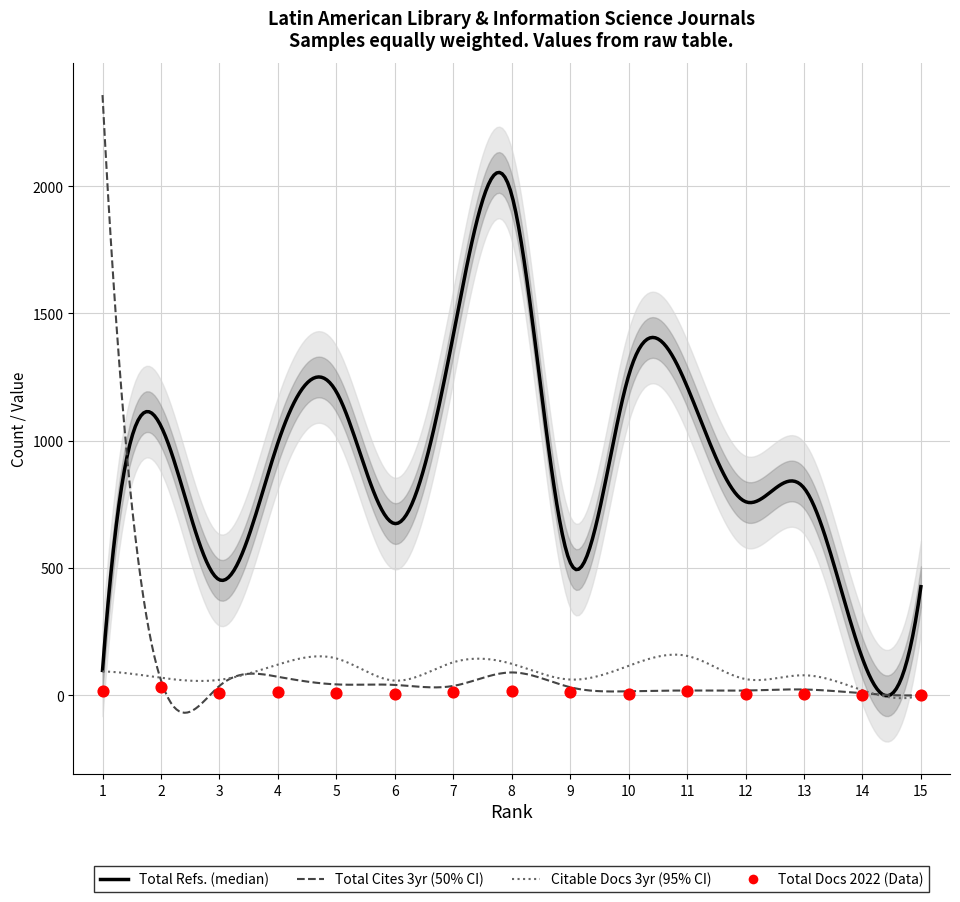

At which category is the sum across all series the highest?

1